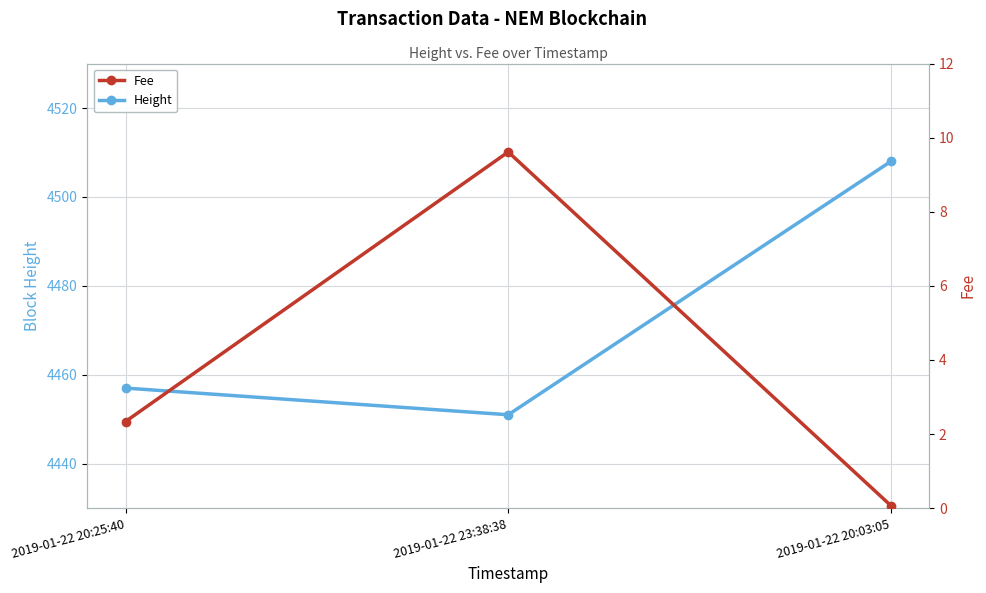

The value of Height at 2019-01-22 20:03:05 is 4508.0. True or false?

True